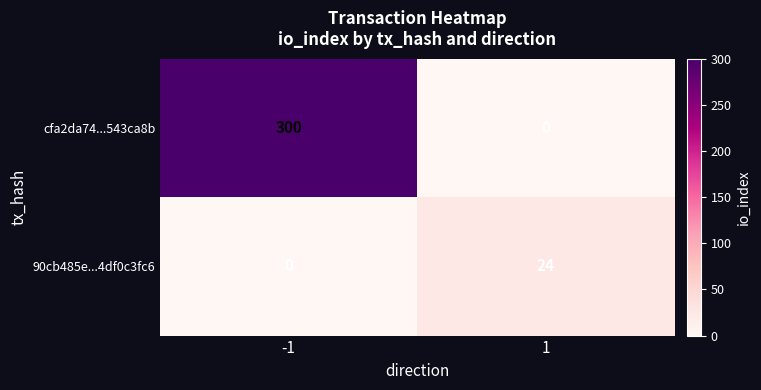

Reading right to left, what are all the values shown in this chart?

cfa2da74...543ca8b: 0	300
90cb485e...4df0c3fc6: 24	0